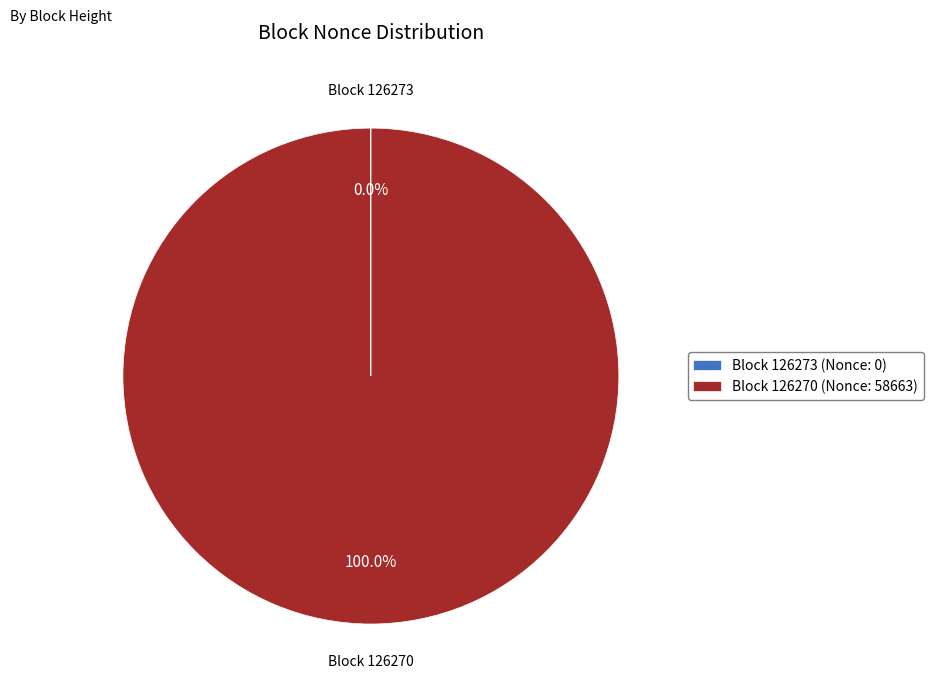

Which category has the biggest portion of the pie?

Block 126270 (Nonce: 58663)